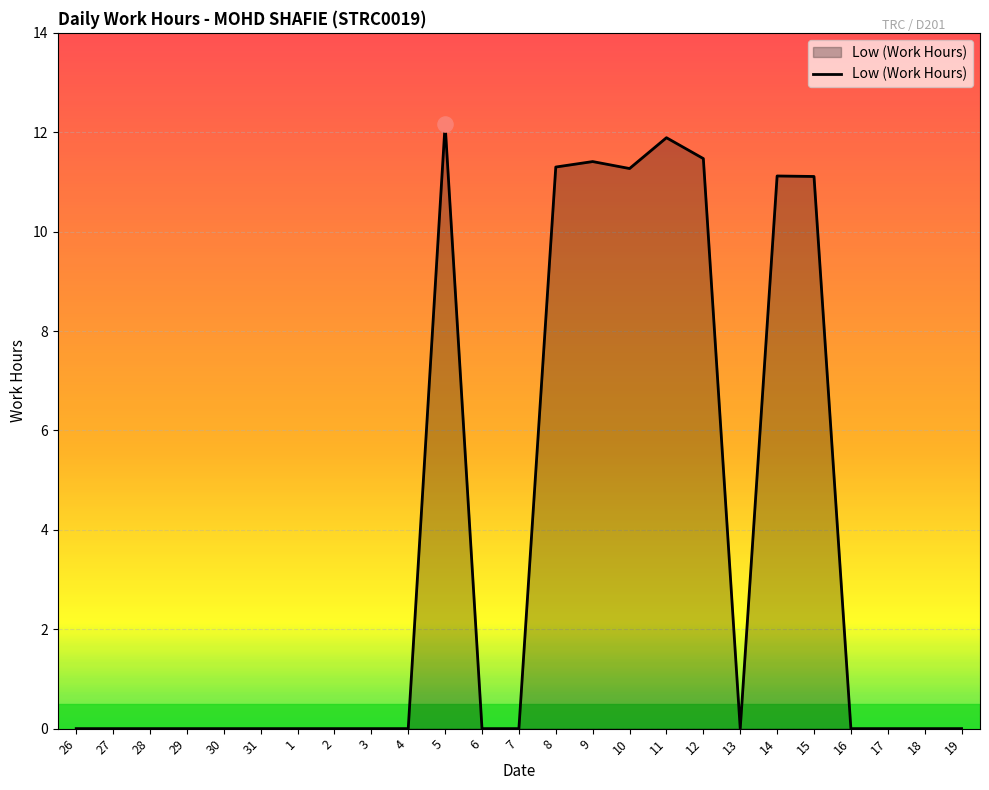

Between 11 and 13, which is larger?

11